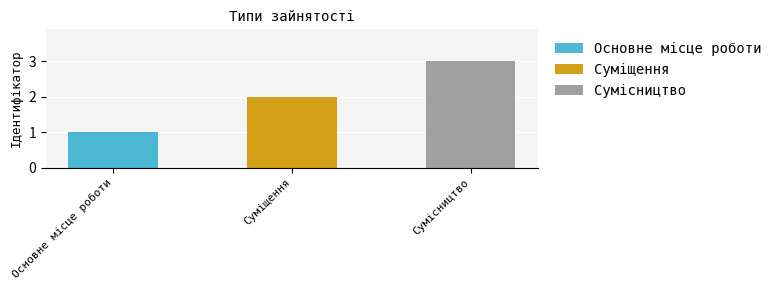

True or false: the data shows 1 at Основне місце роботи.

True